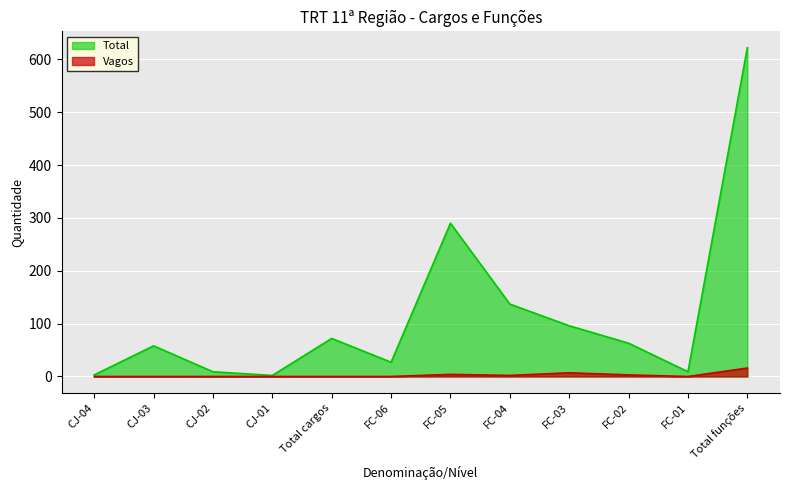

List the series in order of their overall mean, highest first.

Total, Vagos